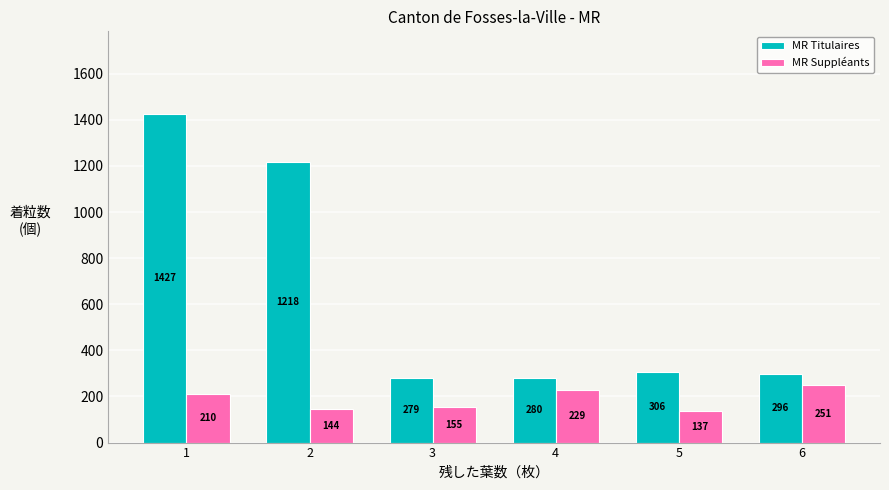

Which series has the widest spread of values?

MR Titulaires